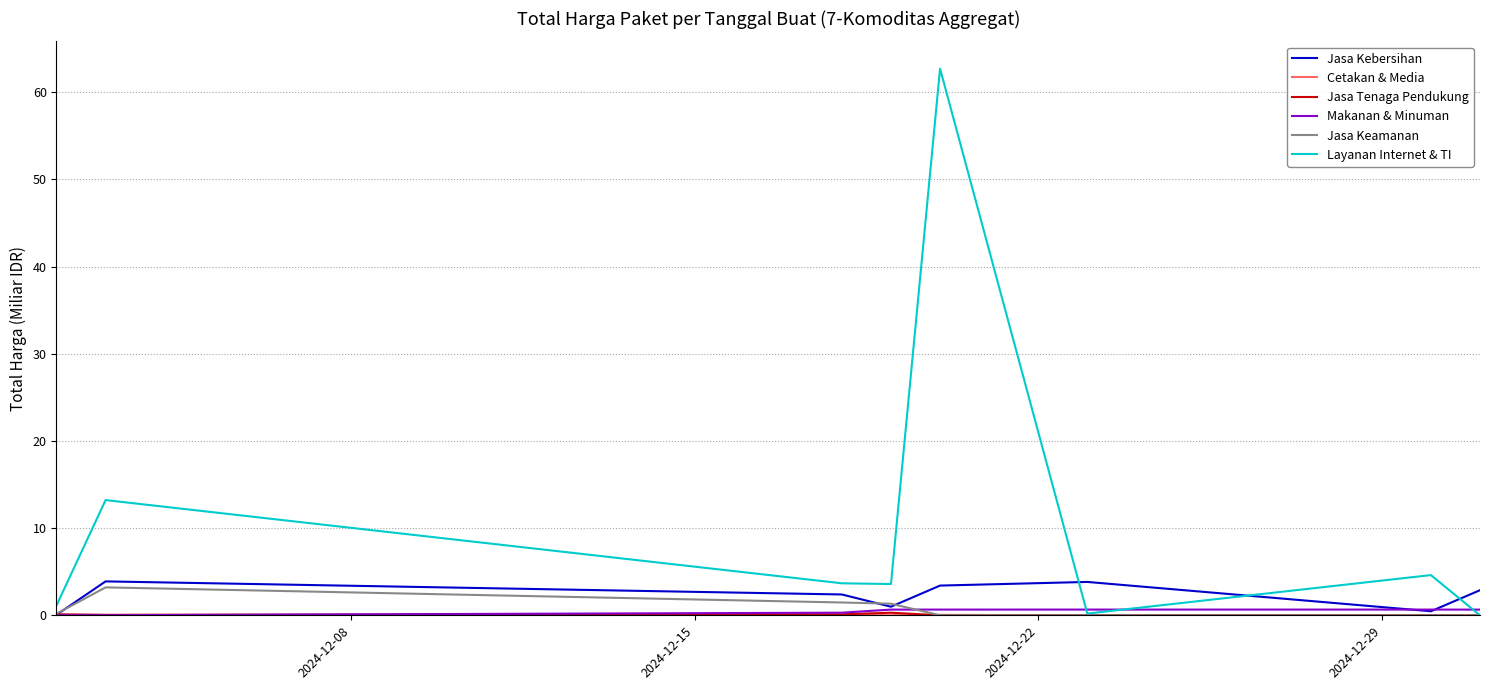

Which series has the largest total across all categories?

Layanan Internet & TI